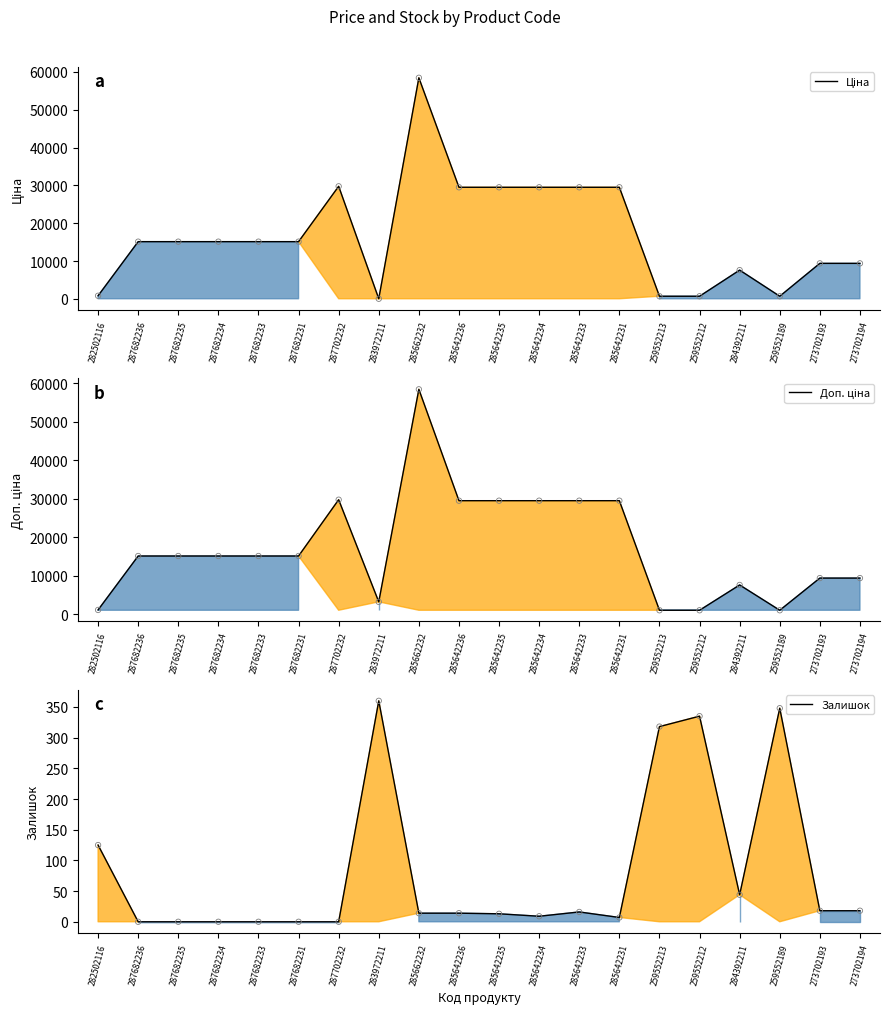

Is the value of Ціна at 287682233 greater than the value of Доп. ціна at 273702193?

Yes